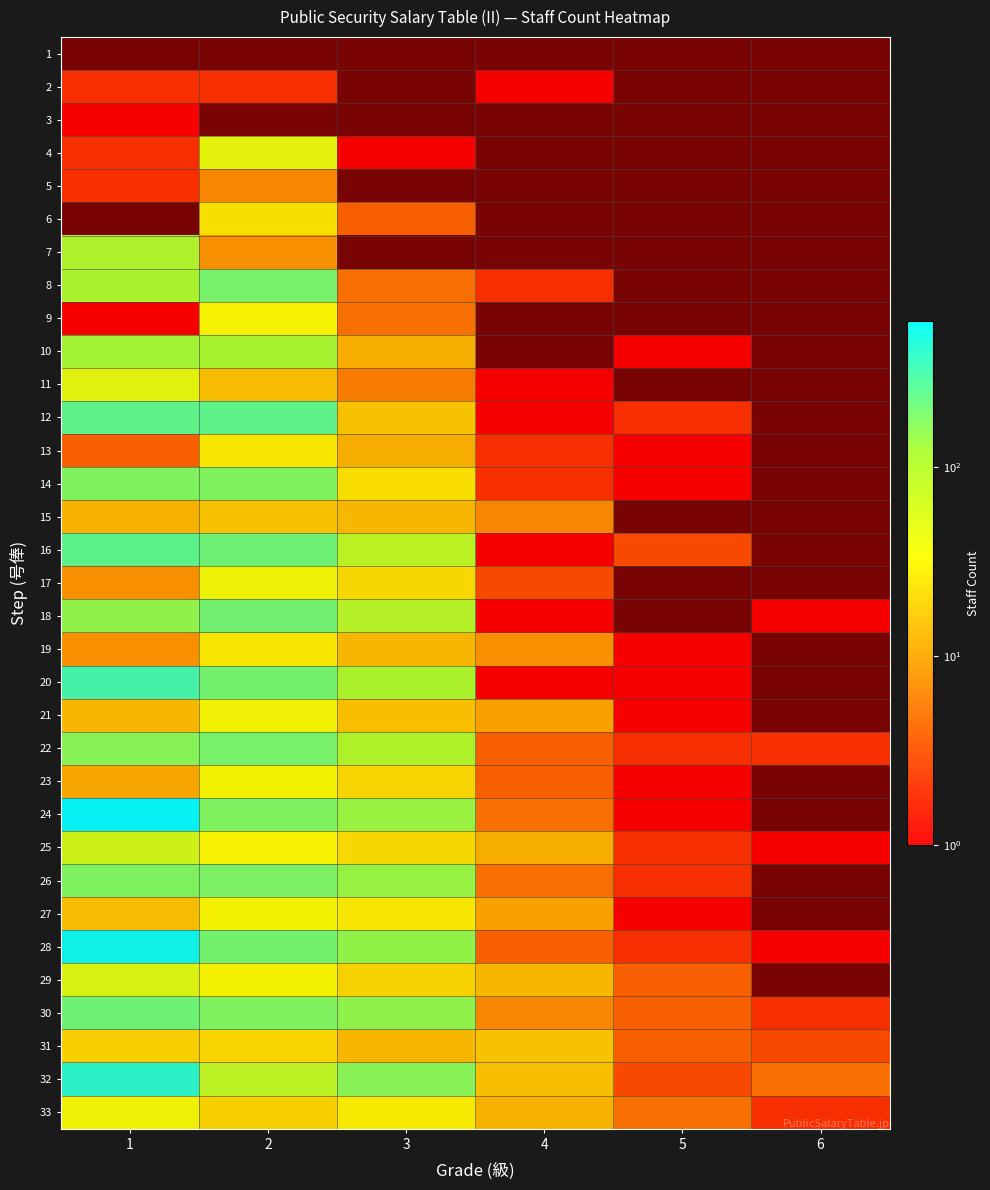

At how many categories does at least one series exceed 342?

1